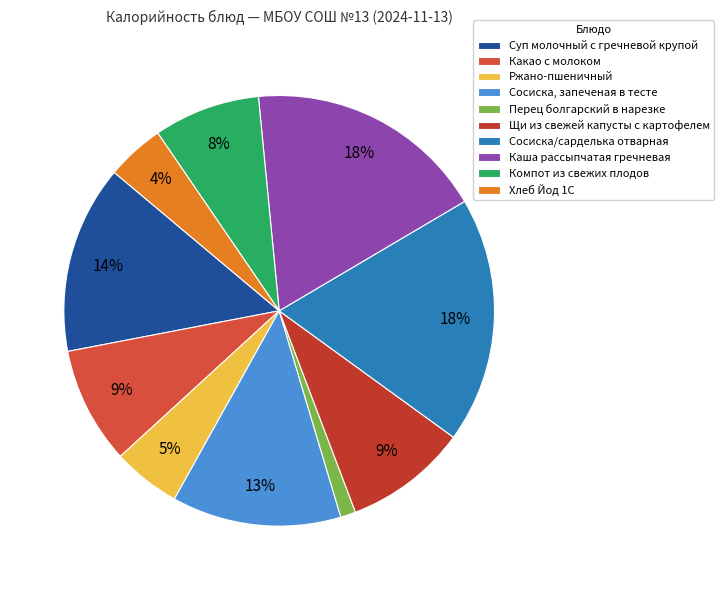

Which slice is the smallest?

Перец болгарский в нарезке